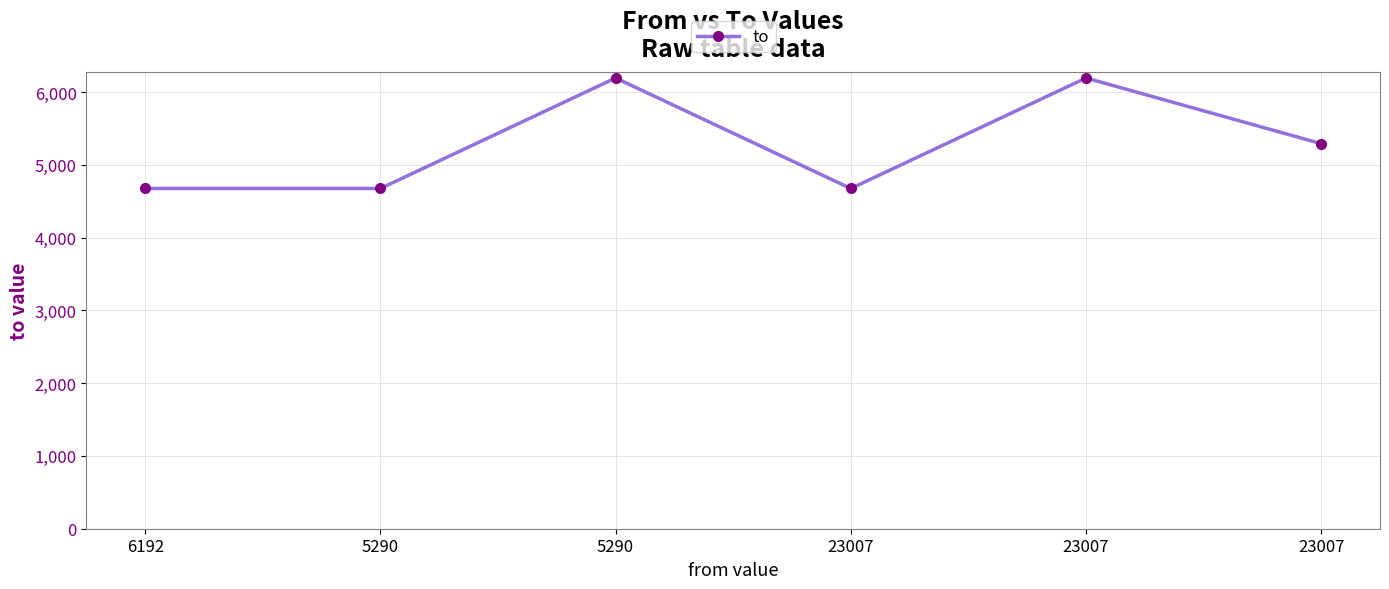

List the labels in order of value, largest first.

5290, 23007, 23007, 6192, 5290, 23007